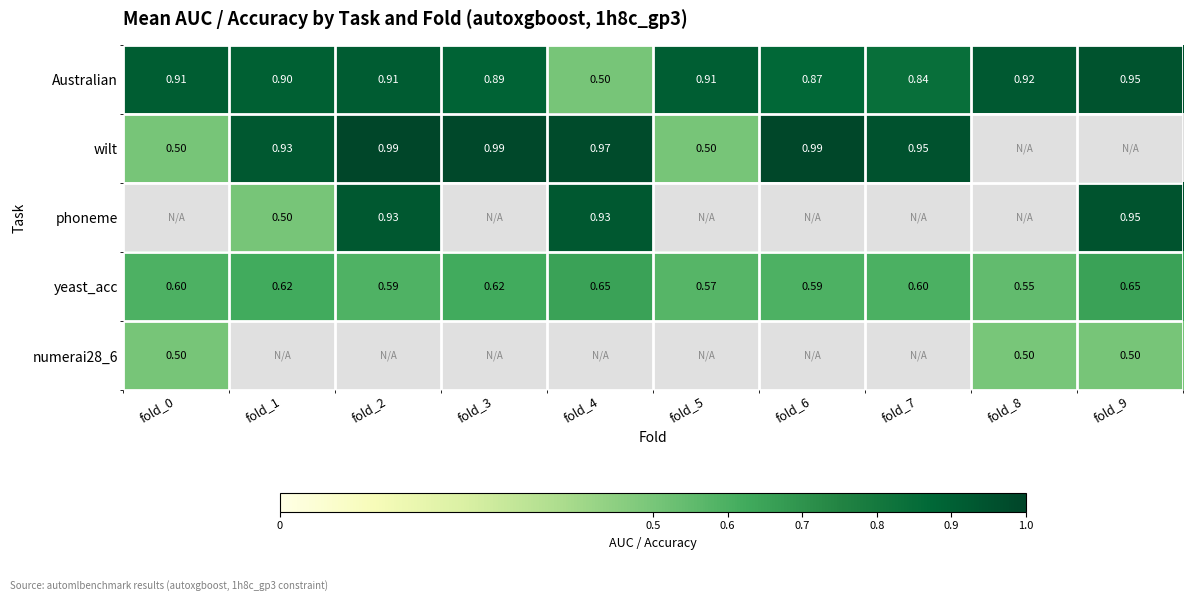

How many values in wilt are above zero?

8